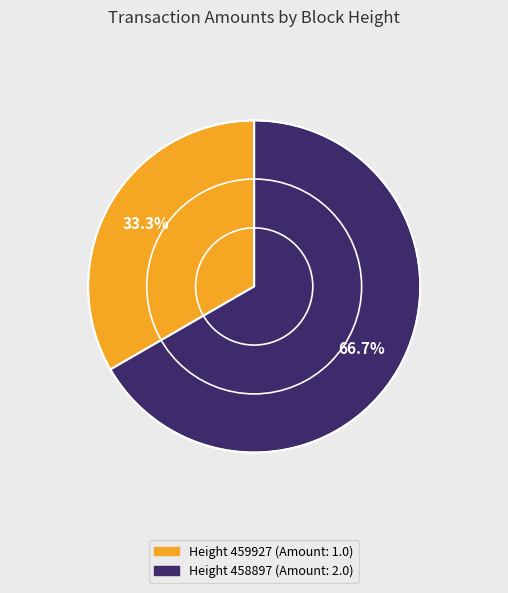

Does any single category account for the majority?

Yes